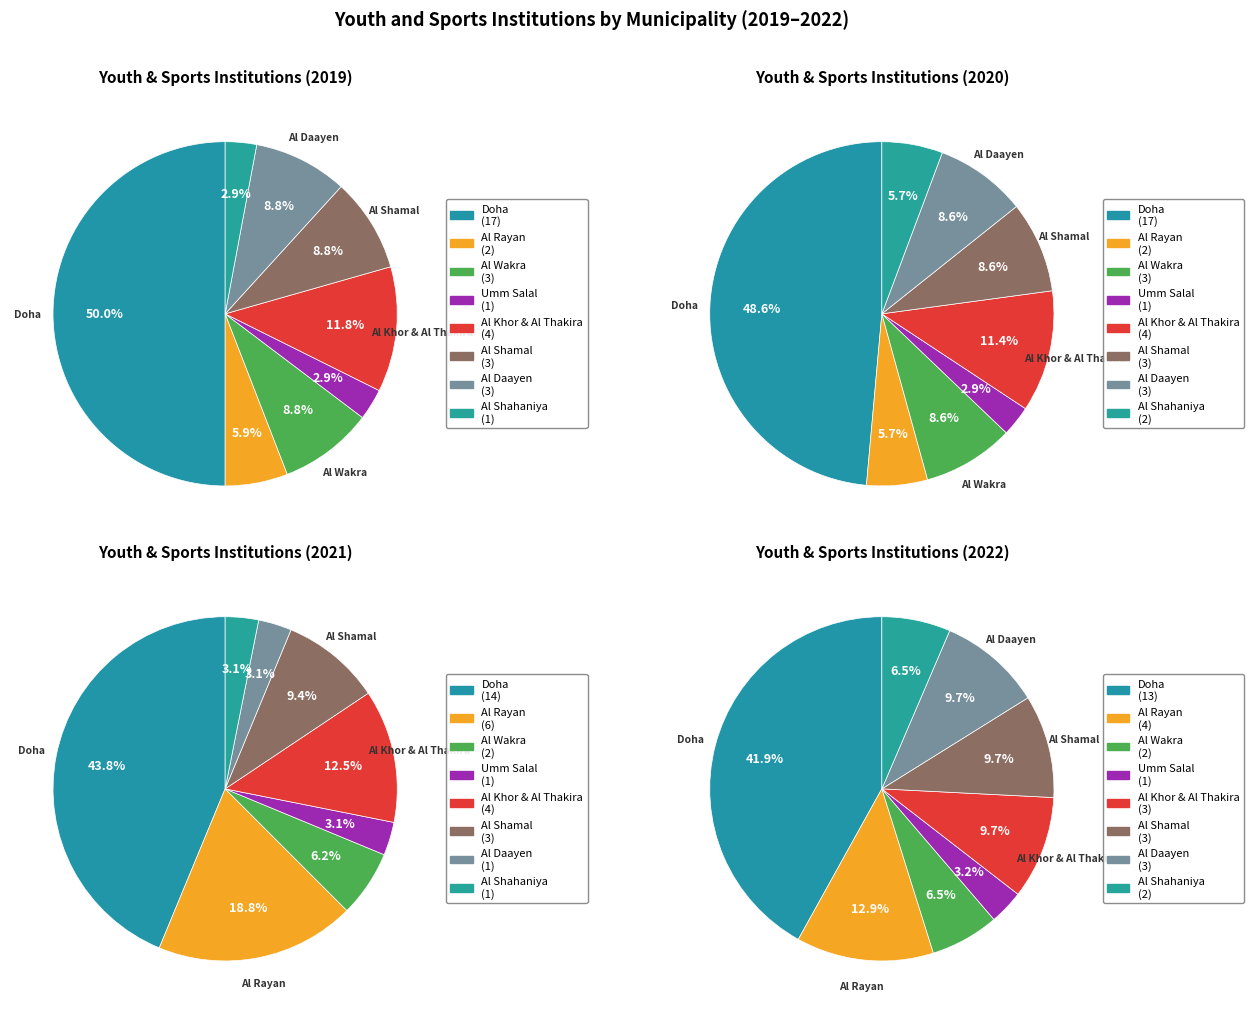

What percentage is the Al Wakra slice, to the nearest percent?

9%